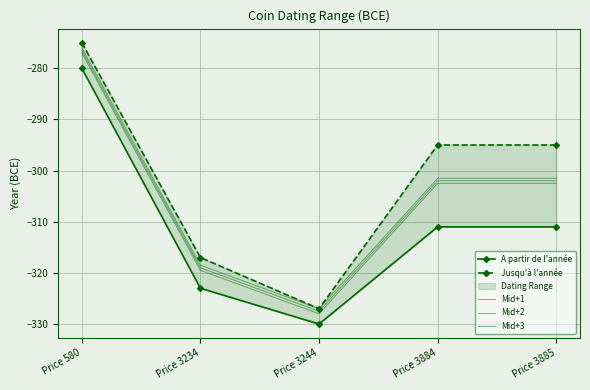

Which series changed the most between Price 580 and Price 3885?

A partir de l'année